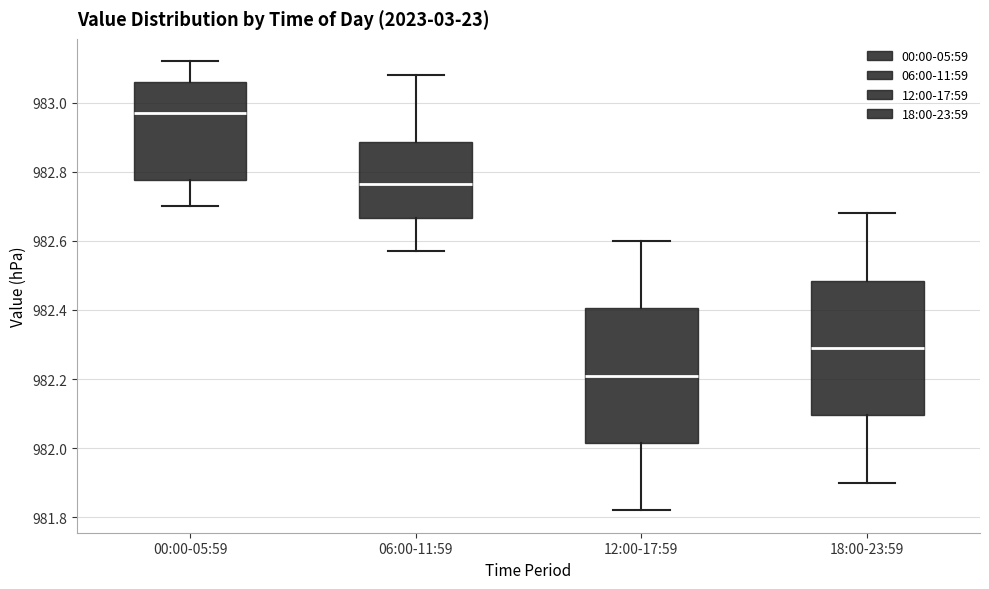

Reading left to right, read every box against the y-axis: the position of its median line, the range the box covers, and the ends of its whiskers. The values are not printed on the chart, so give them approximately, as read against the axis.

00:00-05:59: median 982.98, box 982.78 to 983.06, whiskers 982.70 to 983.12
06:00-11:59: median 982.76, box 982.66 to 982.88, whiskers 982.58 to 983.08
12:00-17:59: median 982.22, box 982.02 to 982.40, whiskers 981.82 to 982.60
18:00-23:59: median 982.30, box 982.10 to 982.48, whiskers 981.90 to 982.68